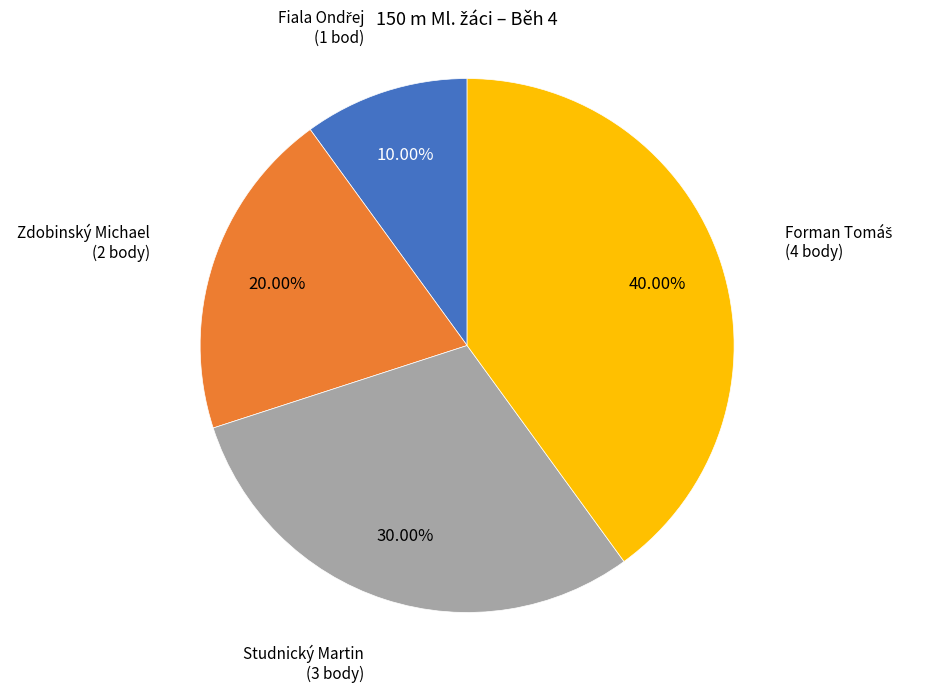

Does any single category account for the majority?

No